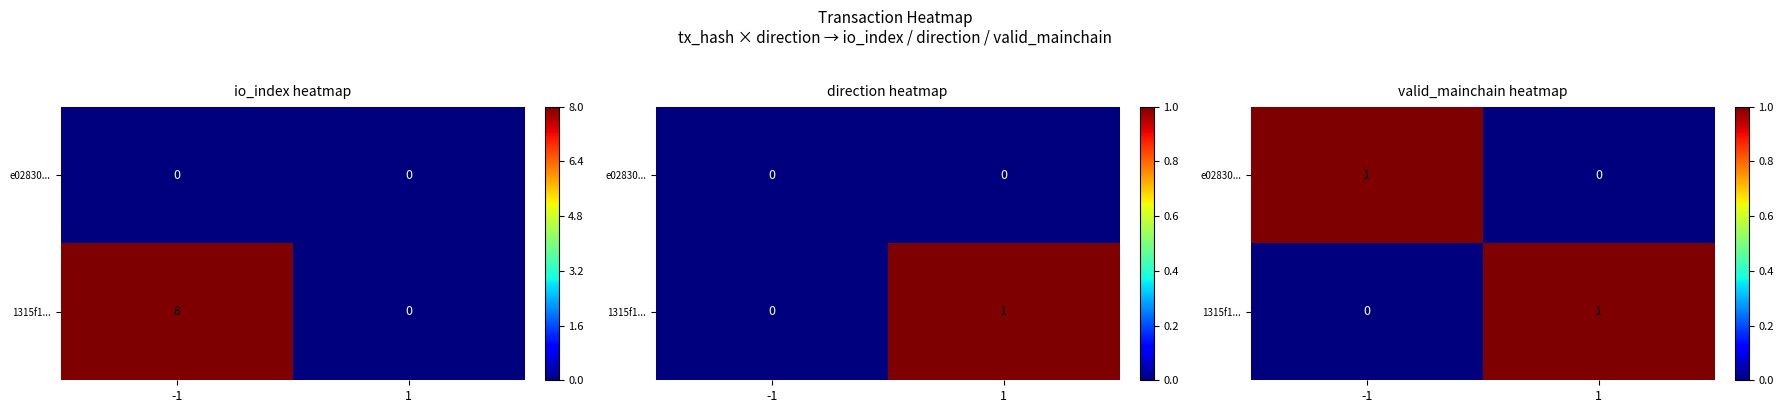

The value of e02830... at -1 is 1. True or false?

True